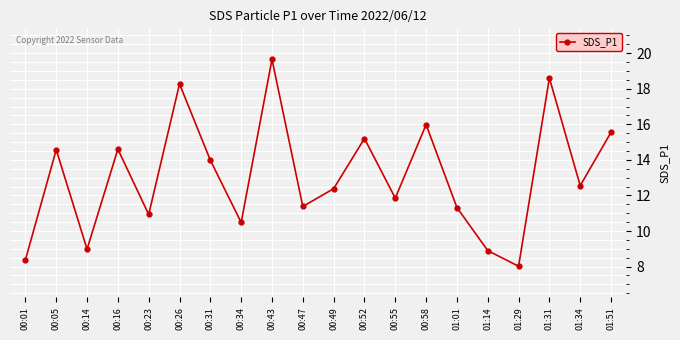

Is it true that the value at 00:49 is 17.7?

False